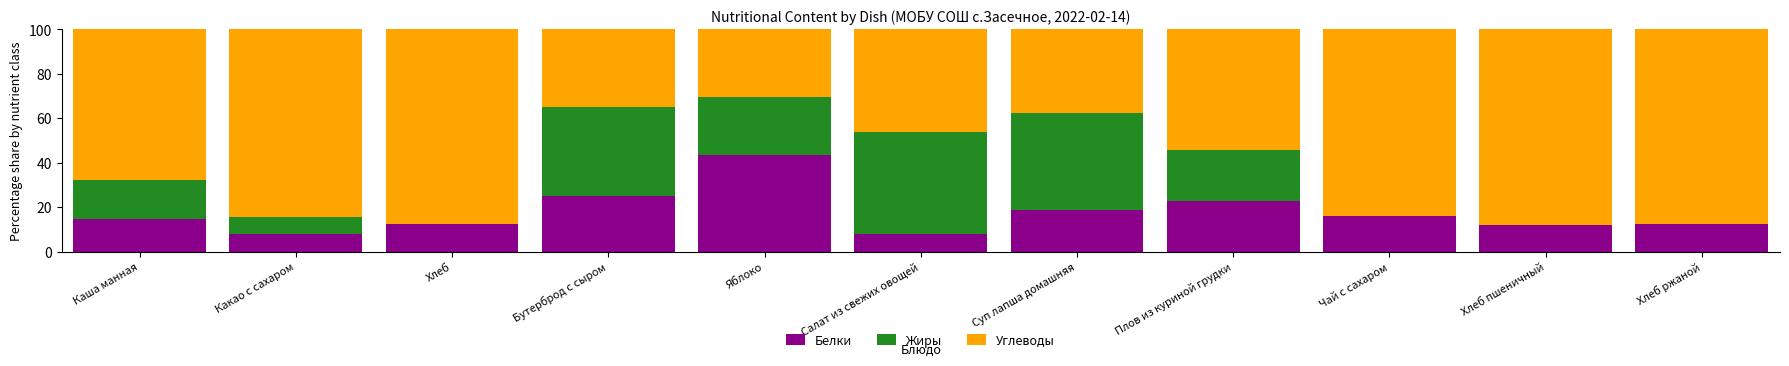

What is the approximate value of Белки at Чай с сахаром?

15.8